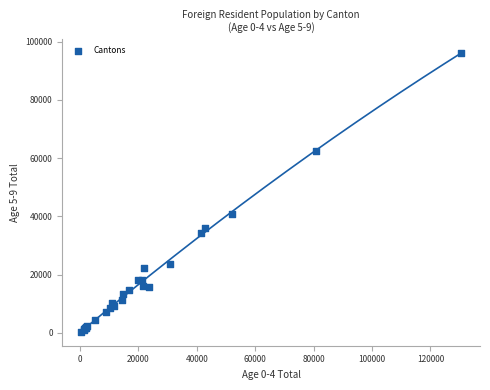

What Y value in the scatter plot is closest to 48274?

40752